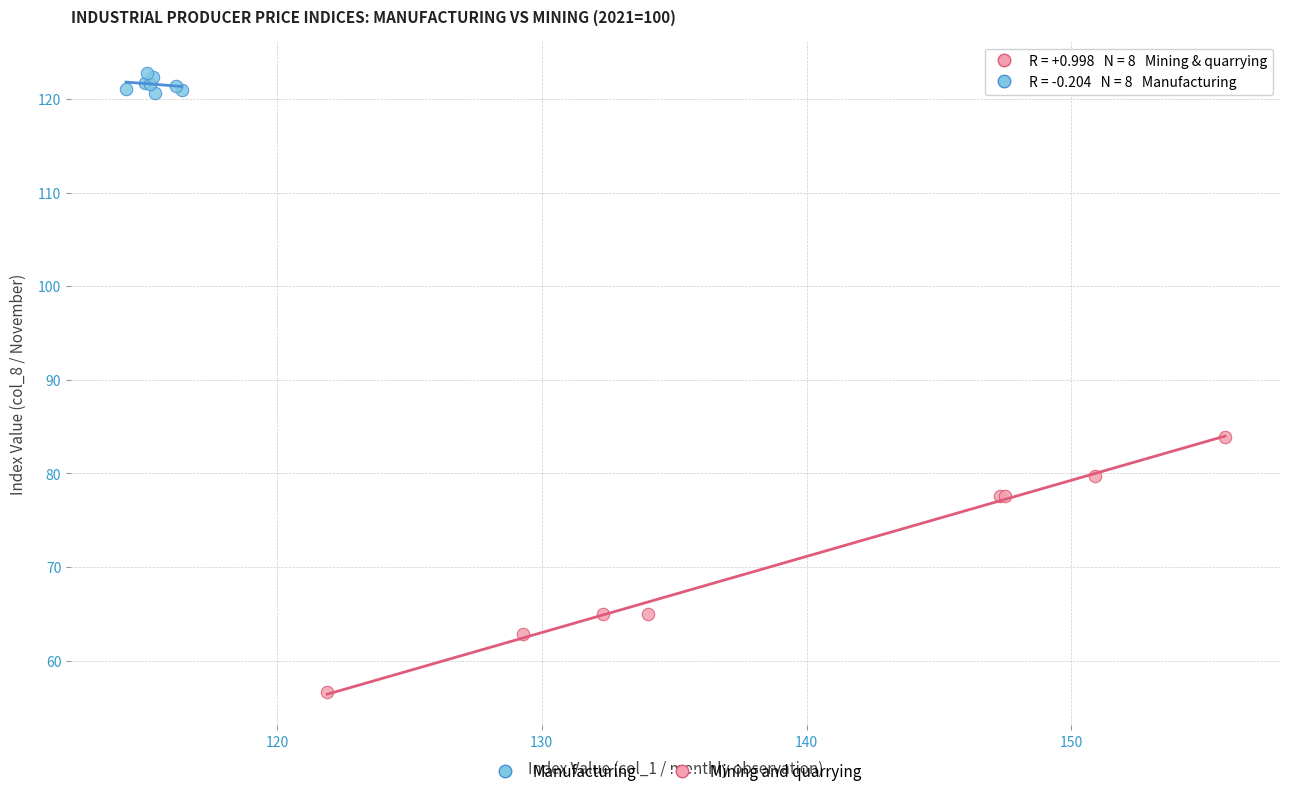

What are all the series names shown in the legend?

Manufacturing, Mining and quarrying